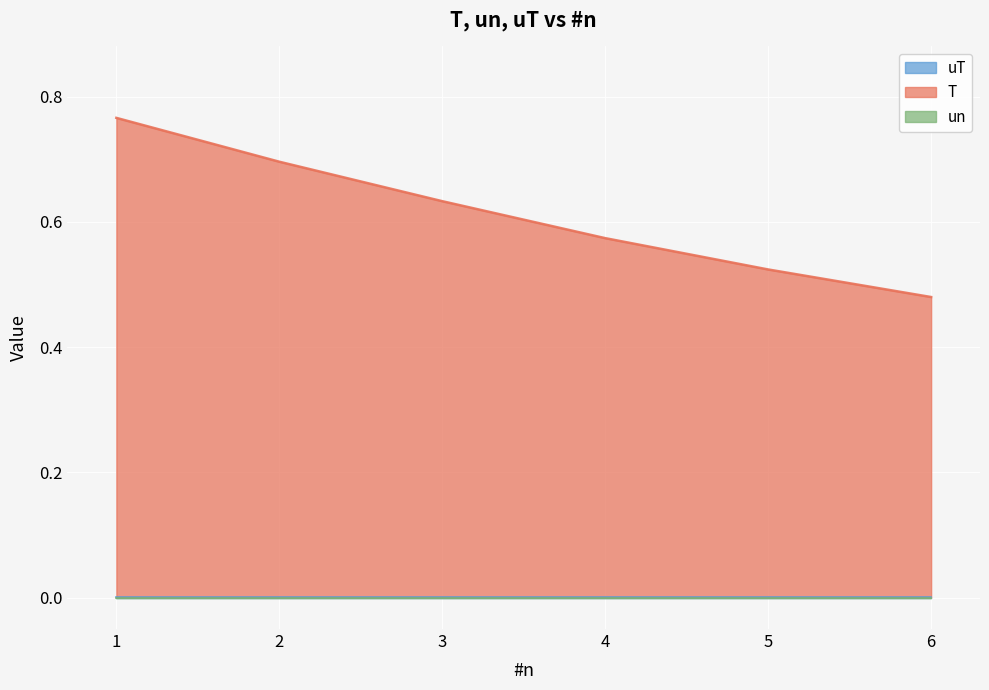

Reading left to right, list all the values displayed in this chart.

T: 0.8	0.7	0.6	0.6	0.5	0.5
un: 0.0	0.0	0.0	0.0	0.0	0.0
uT: 0.0	0.0	0.0	0.0	0.0	0.0